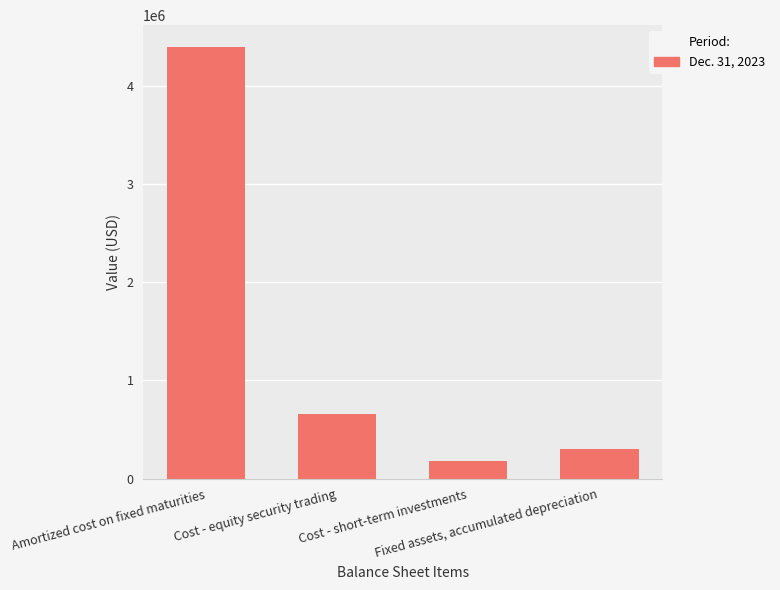

Does the chart contain stacked bars?

No